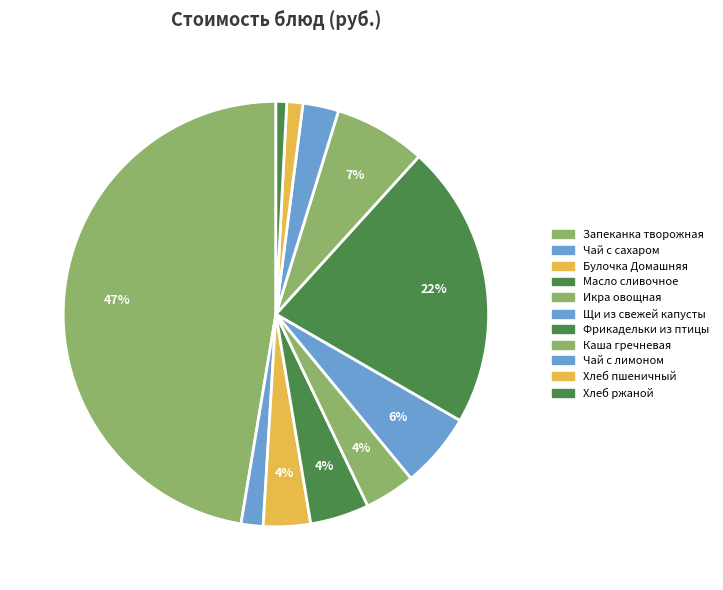

The Масло сливочное slice represents 4% of the pie. True or false?

True